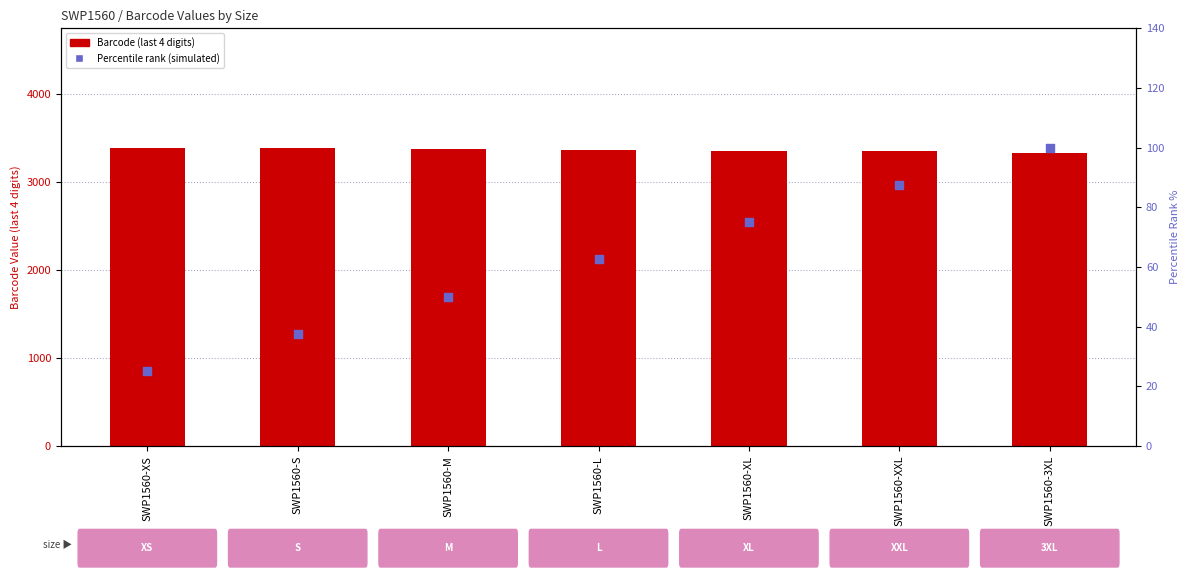

At how many categories does at least one series exceed 1189?

7